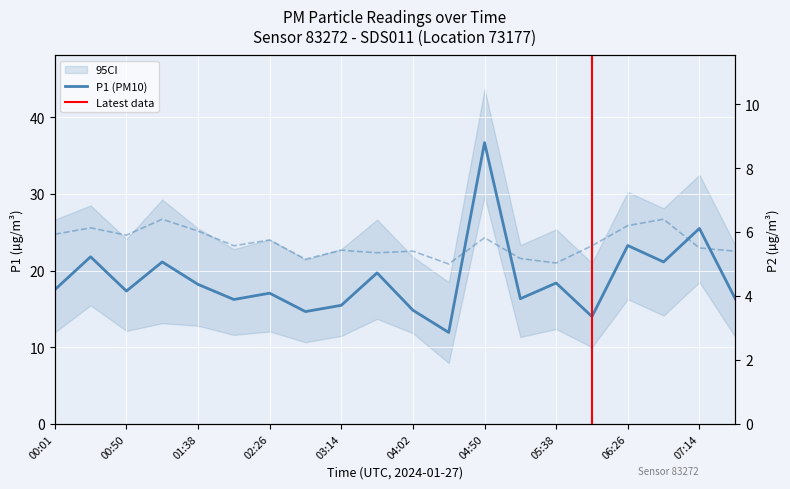

List the series in order of their peak value, lowest first.

P2, P1